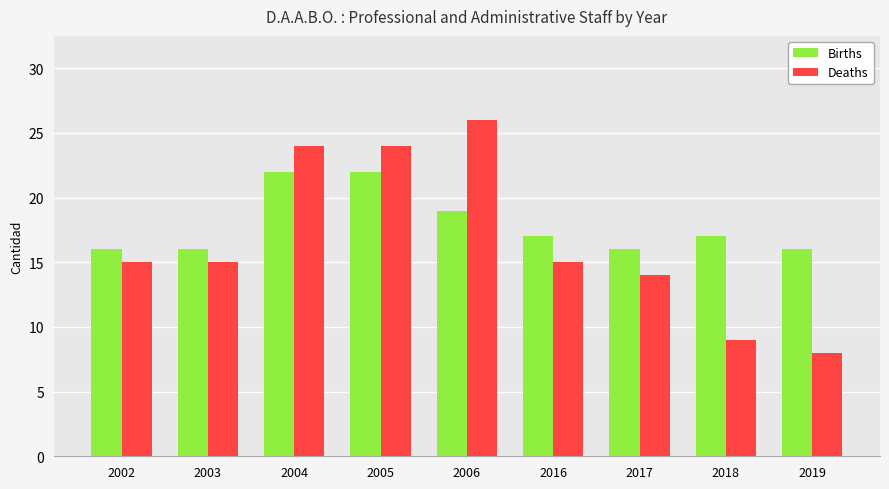

List the series in order of their peak value, lowest first.

Births, Deaths